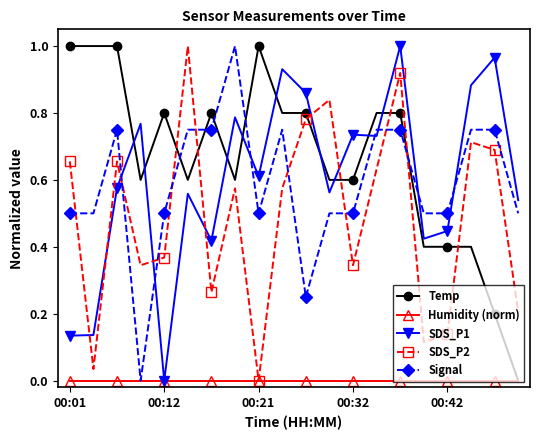

How many lines are shown in the chart?

5